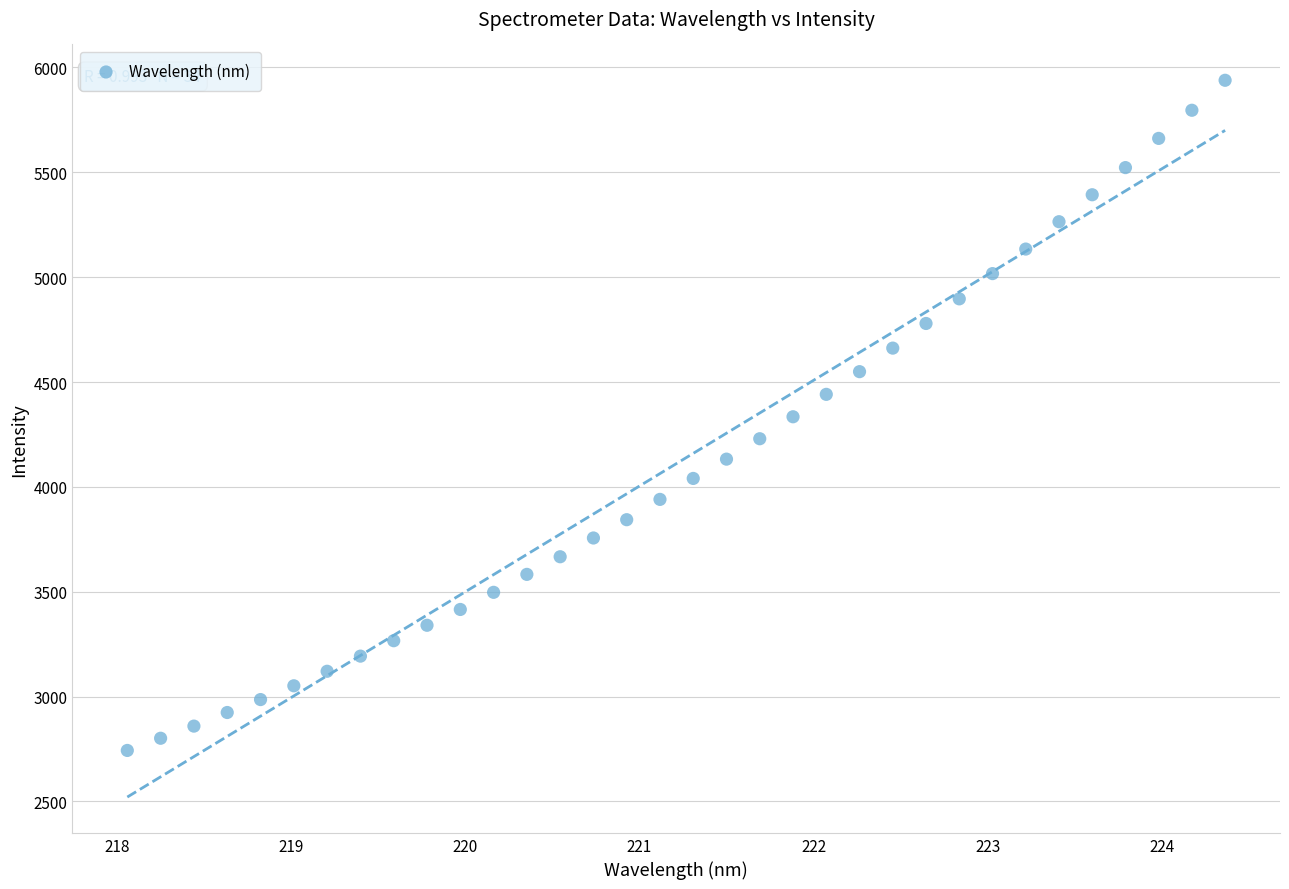

What is the range of Y values (max minus min)?

3195.9